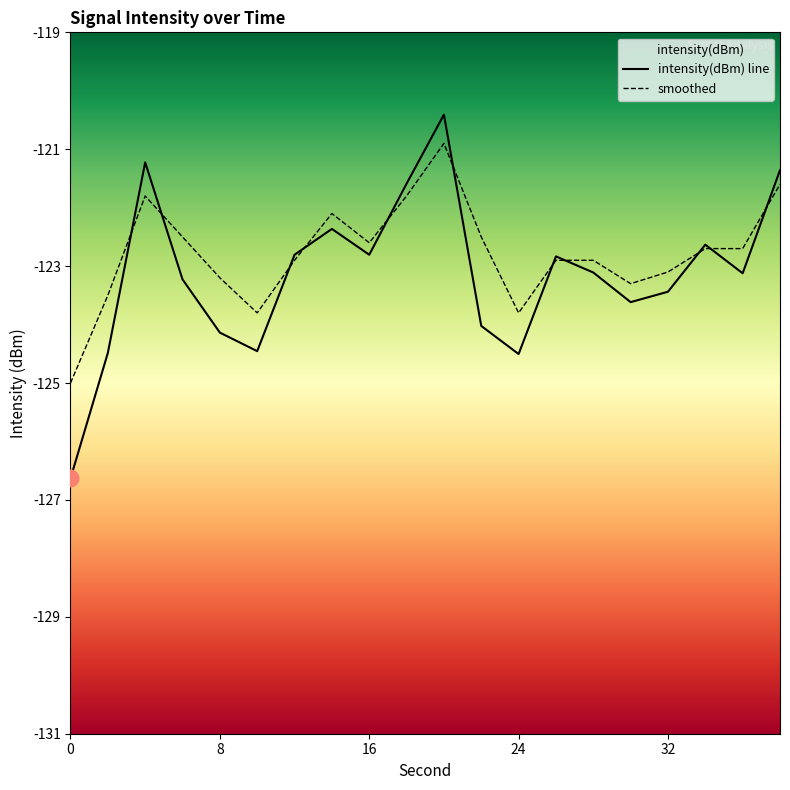

True or false: intensity(dBm) has a value of -168.5 at 20.

False